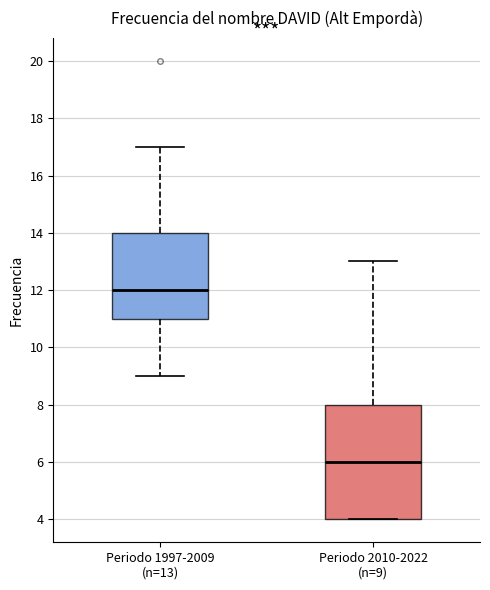

Where is the upper edge of the box for Periodo 2010-2022 (n=9) on the y-axis? The values are not printed on the chart, so give them approximately, as read against the axis.

8